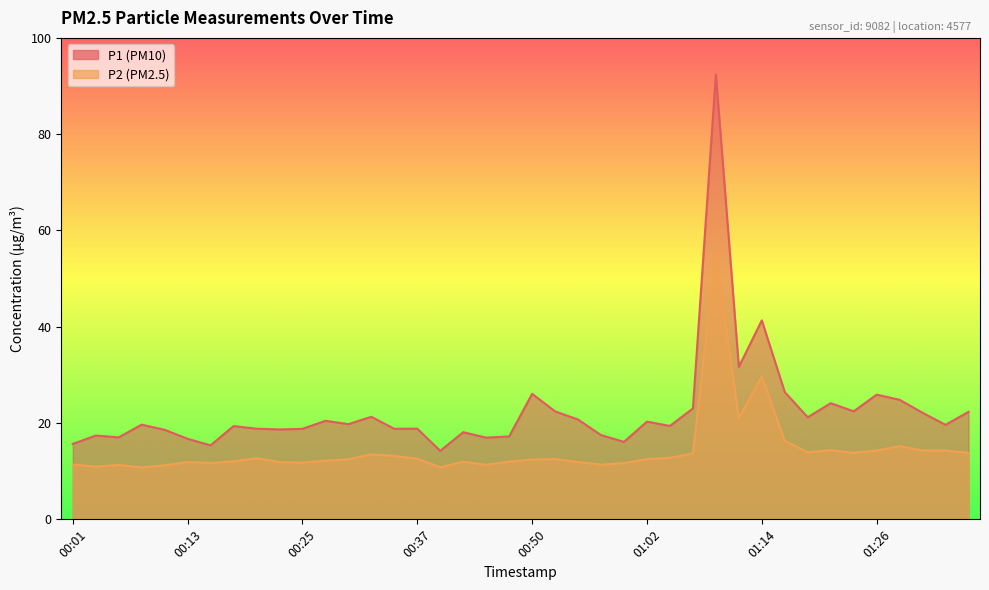

Reading right to left, transcribe all the data shown in this chart.

P1: 01:36=22.3	01:33=19.6	01:31=22.1	01:29=24.8	01:26=25.9	01:24=22.4	01:21=24.1	01:19=21.2	01:16=26.4	01:14=41.3	01:11=31.7	01:09=92.4	01:07=23.0	01:04=19.4	01:02=20.3	00:59=16.1	00:57=17.5	00:54=20.7	00:52=22.4	00:50=26.1	00:47=17.2	00:45=17.0	00:42=18.1	00:40=14.2	00:37=18.8	00:35=18.8	00:33=21.3	00:30=19.8	00:28=20.5	00:25=18.8	00:23=18.7	00:20=18.8	00:18=19.4	00:15=15.4	00:13=16.7	00:11=18.6	00:08=19.7	00:06=17.0	00:03=17.4	00:01=15.7
P2: 01:36=13.8	01:33=14.3	01:31=14.3	01:29=15.2	01:26=14.3	01:24=13.8	01:21=14.4	01:19=13.9	01:16=16.3	01:14=29.7	01:11=21.0	01:09=55.2	01:07=13.7	01:04=12.8	01:02=12.5	00:59=11.7	00:57=11.4	00:54=11.9	00:52=12.5	00:50=12.4	00:47=12.0	00:45=11.3	00:42=12.0	00:40=10.8	00:37=12.6	00:35=13.2	00:33=13.5	00:30=12.5	00:28=12.2	00:25=11.8	00:23=11.9	00:20=12.7	00:18=12.1	00:15=11.7	00:13=11.9	00:11=11.2	00:08=10.8	00:06=11.3	00:03=11.0	00:01=11.4